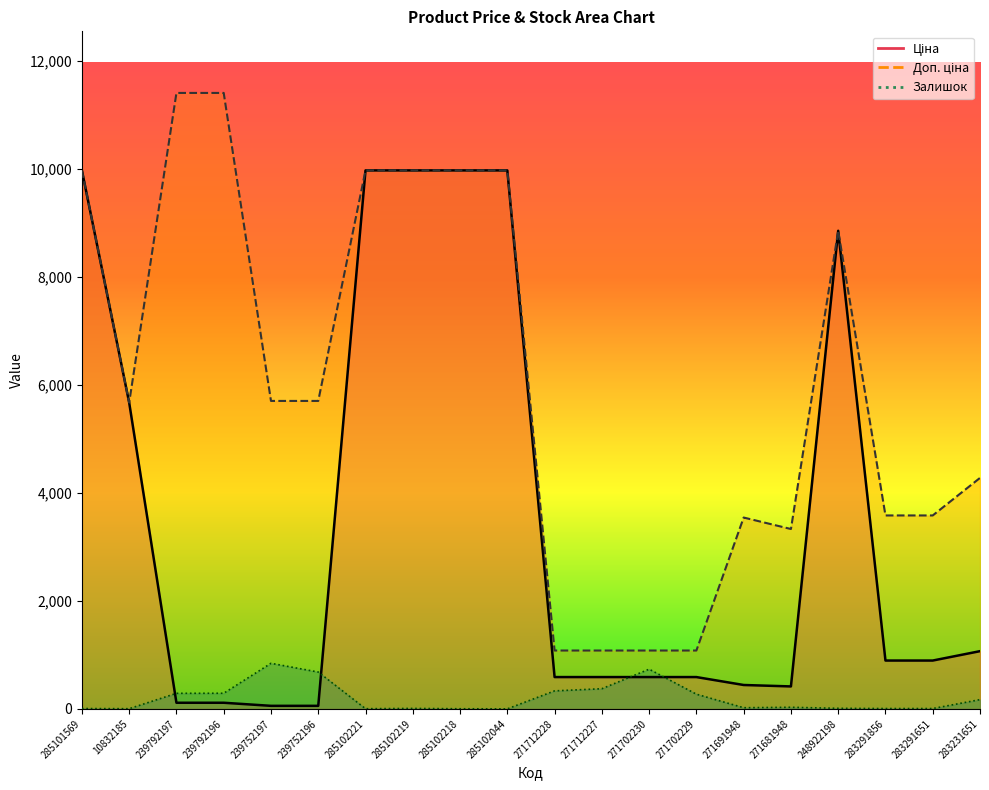

The Залишок series shows 5.0 at 285102218. True or false?

False